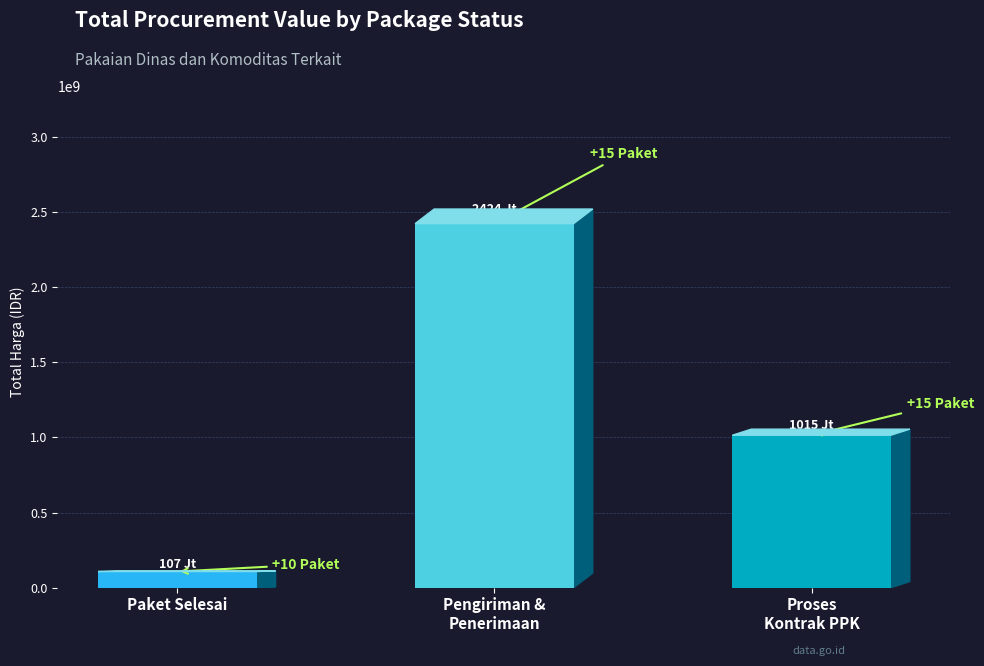

List the labels in order of value, largest first.

Pengiriman &
Penerimaan, Proses
Kontrak PPK, Paket Selesai